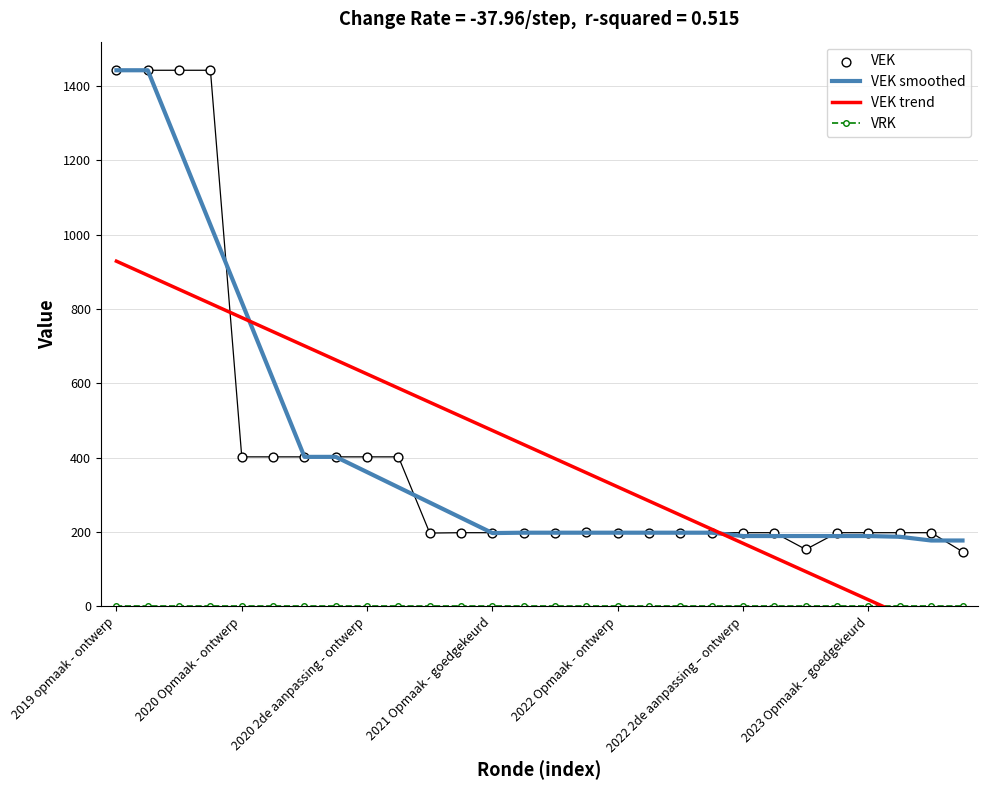

At which category is the sum across all series the highest?

2019 opmaak - ontwerp